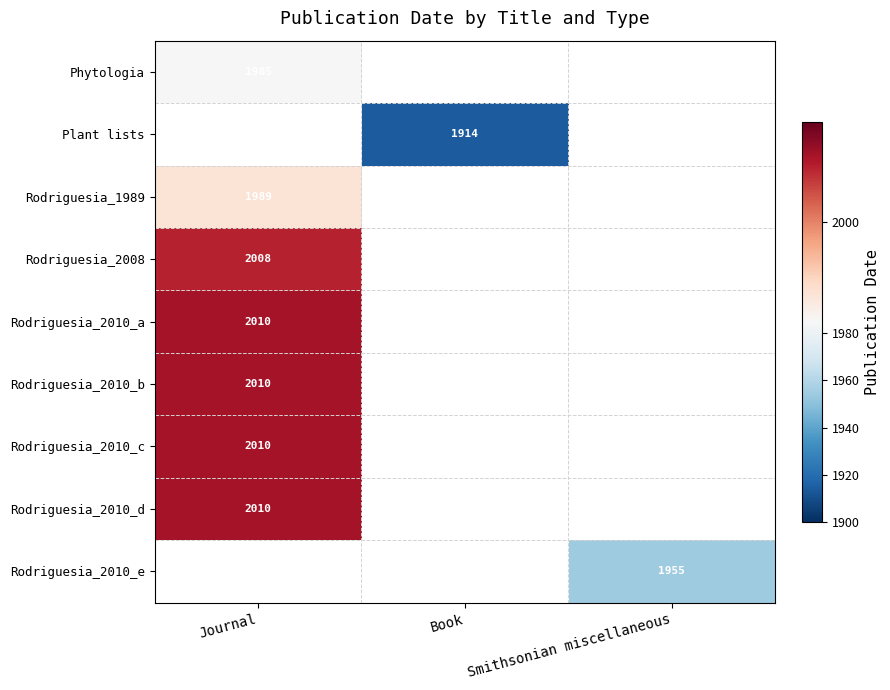

True or false: Rodriguesia_2010_d has a value of 482 at Journal.

False